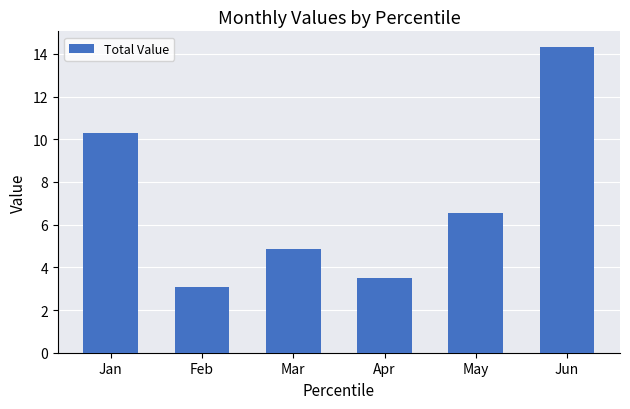

At which category does the chart reach its peak across all series?

Jun